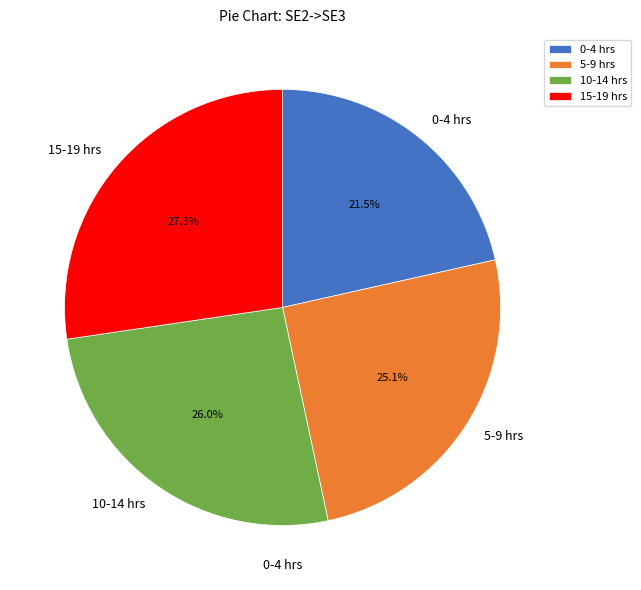

Which has a higher value, 0-4 hrs or 5-9 hrs?

5-9 hrs